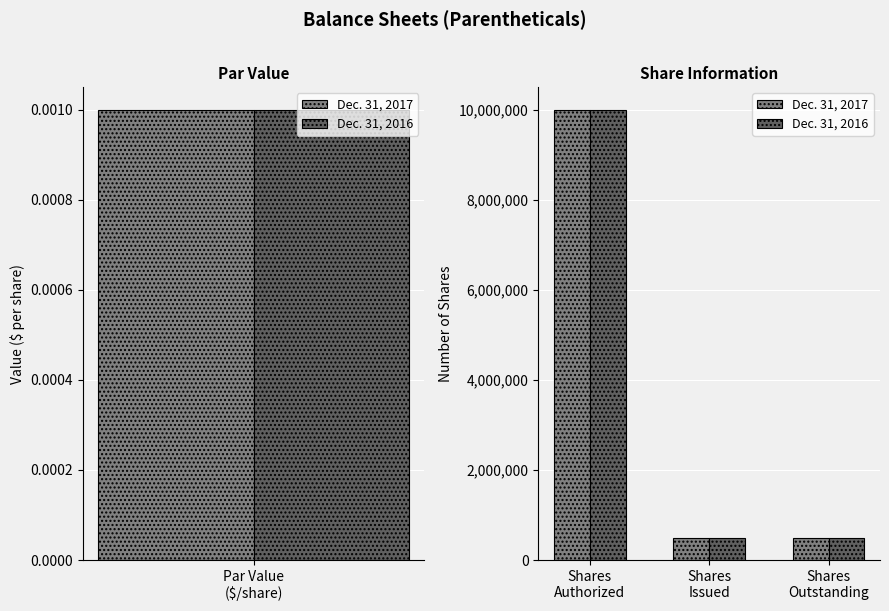

Rank the series at Shares Outstanding from highest to lowest value.

Dec. 31, 2017, Dec. 31, 2016